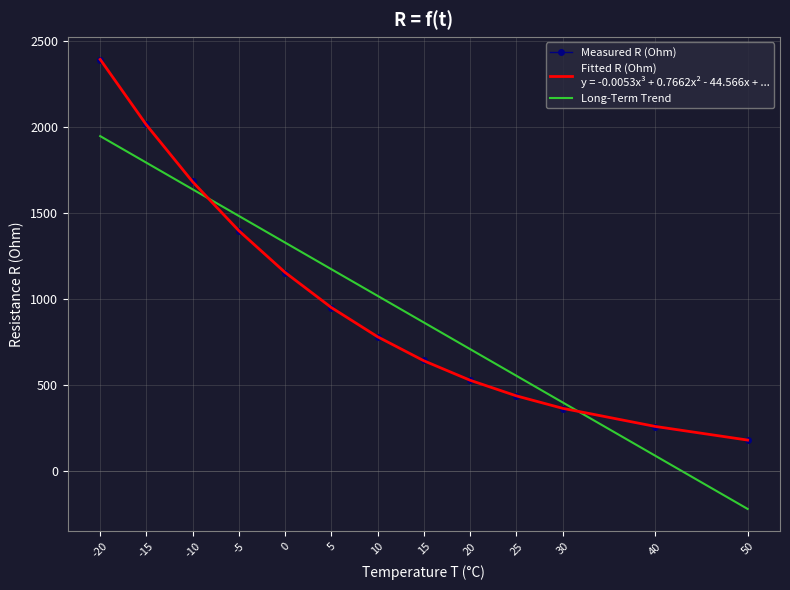

List the labels in order of Fitted R (Ohm) value, smallest first.

50, 40, 30, 25, 20, 15, 10, 5, 0, -5, -10, -15, -20